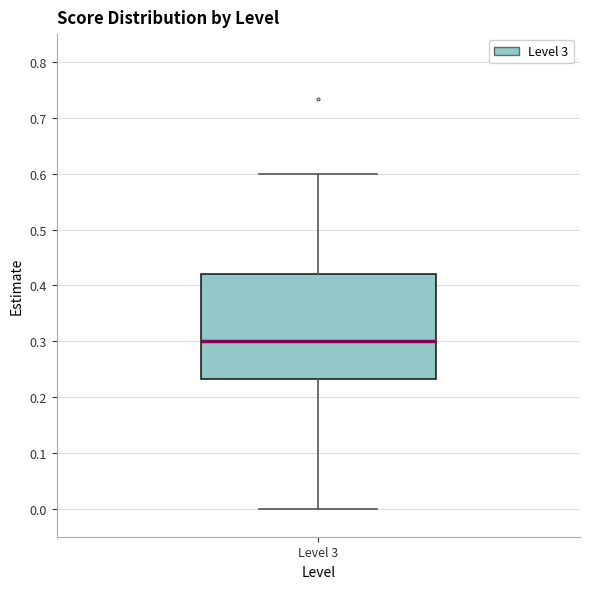

Read this box plot against the y-axis: the position of the median line, the range covered by the box, and the ends of both whiskers. The values are not printed on the chart, so give them approximately, as read against the axis.

median 0.30, box 0.23 to 0.42, whiskers 0.00 to 0.60